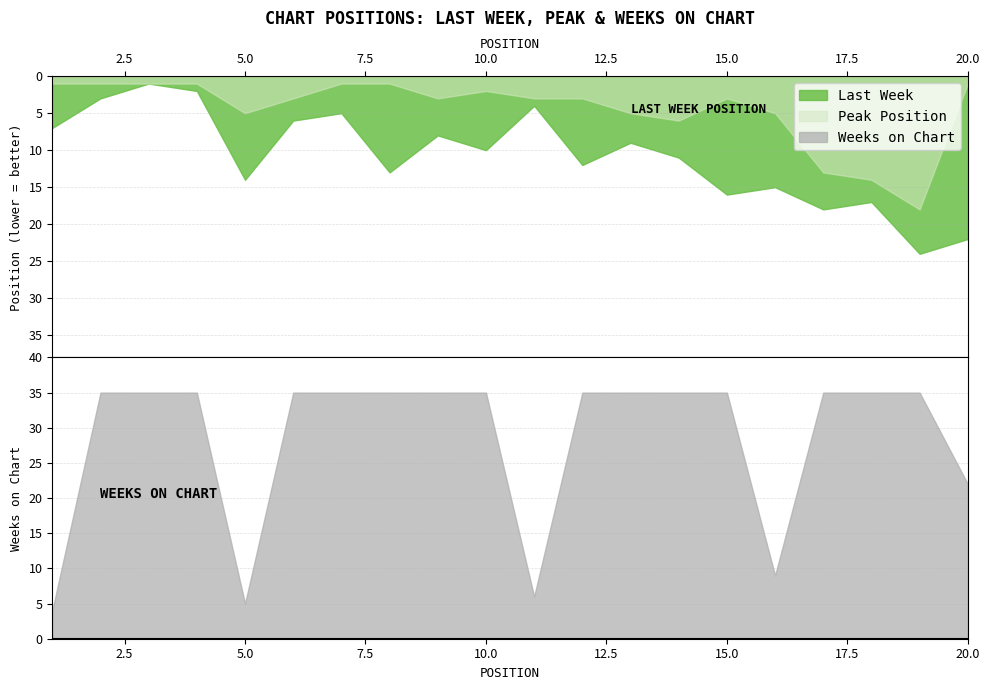

How many distinct data groups are displayed?

3